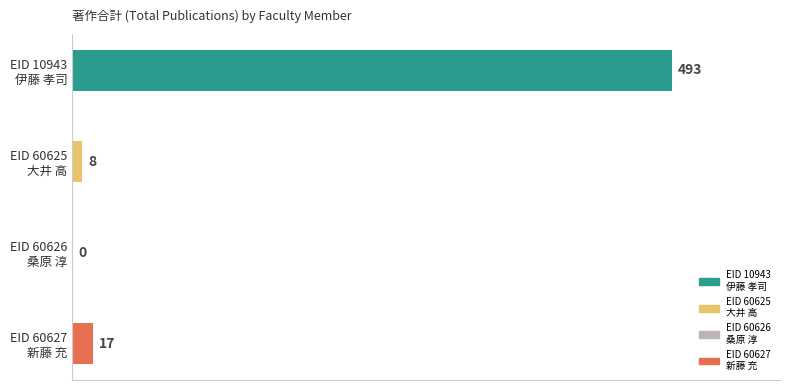

What is the greatest value displayed?

493